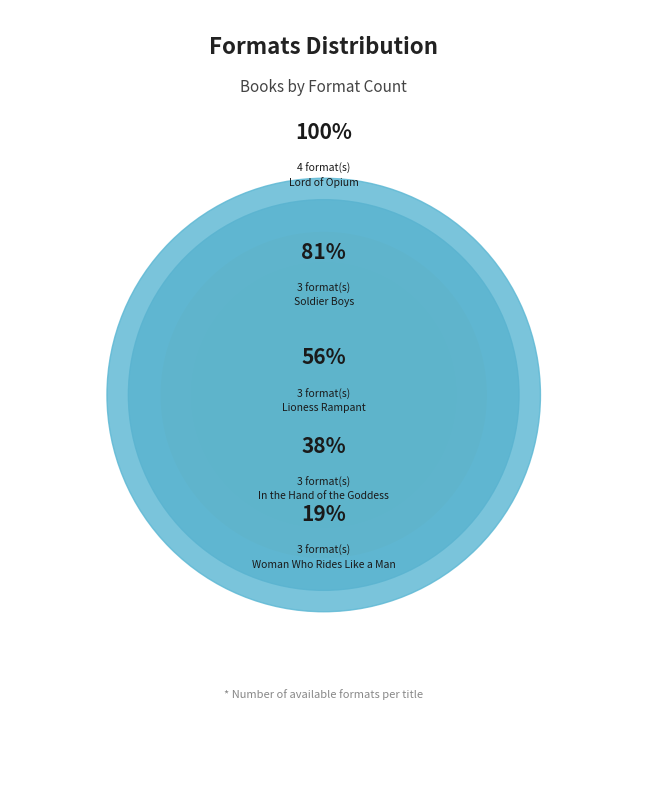

Do Woman Who Rides Like a Man and Lioness Rampant together represent more than half of the pie?

No